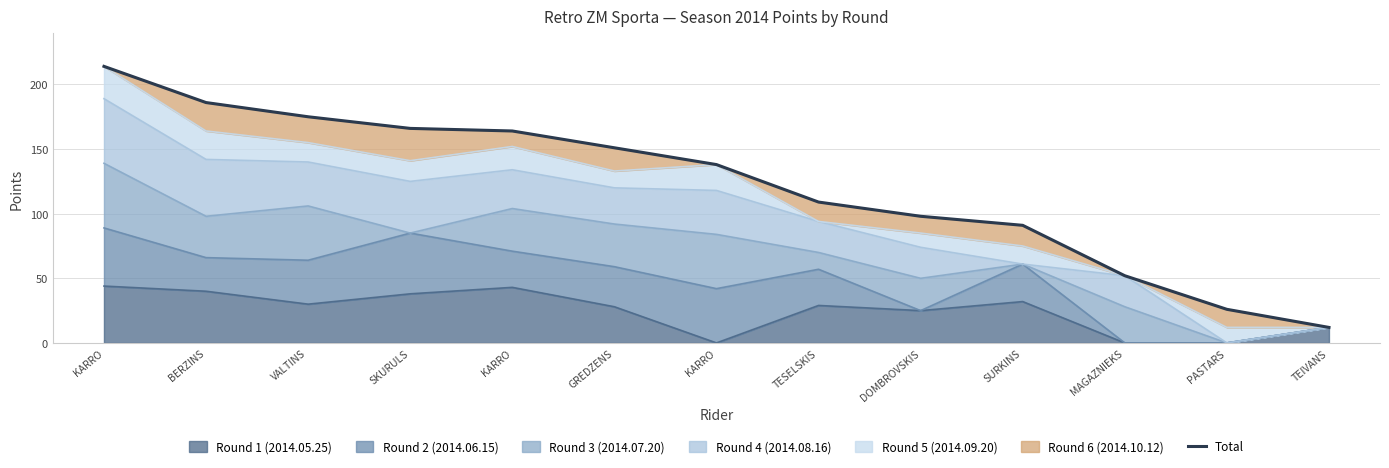

What is the change in value from GREDZENS to TEIVANS?

-139